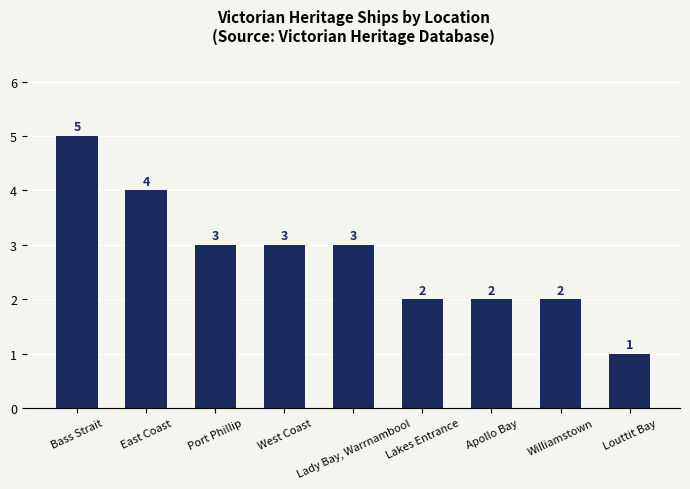

What is the value of the 7th bar from the left?

2